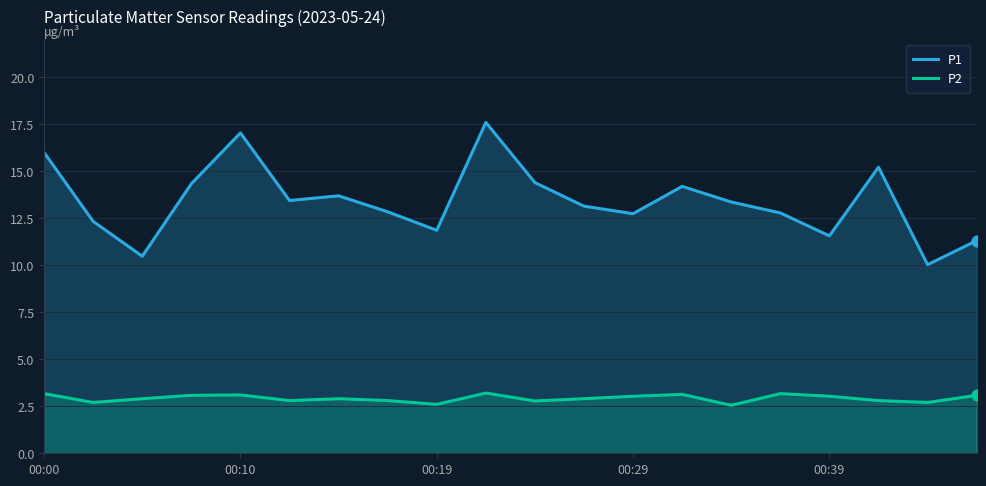

Is the value of P1 at 00:29 greater than the value of P2 at 00:29?

Yes